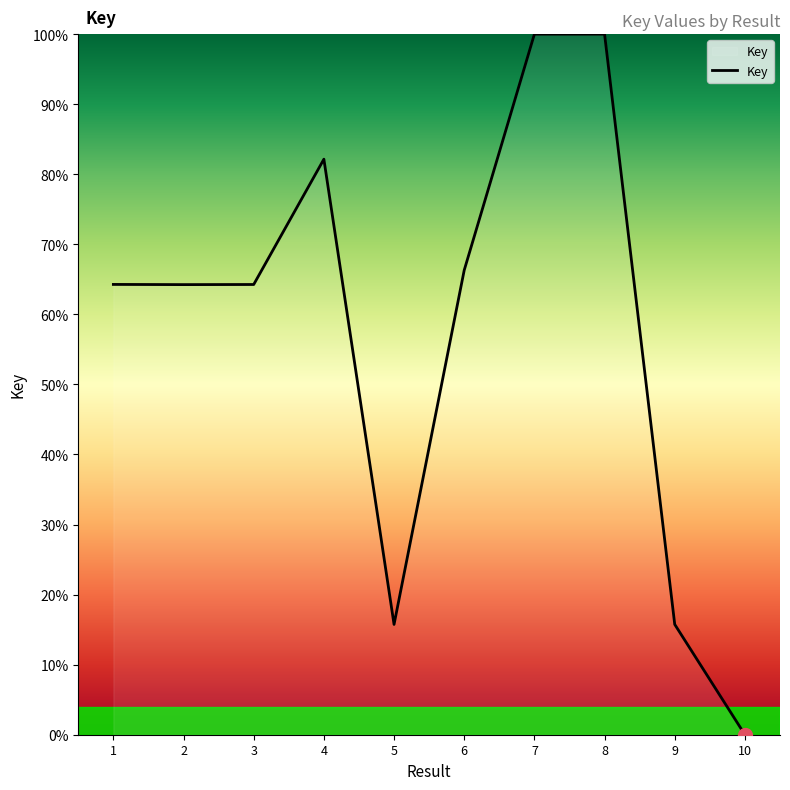

How many positive values are there?

9